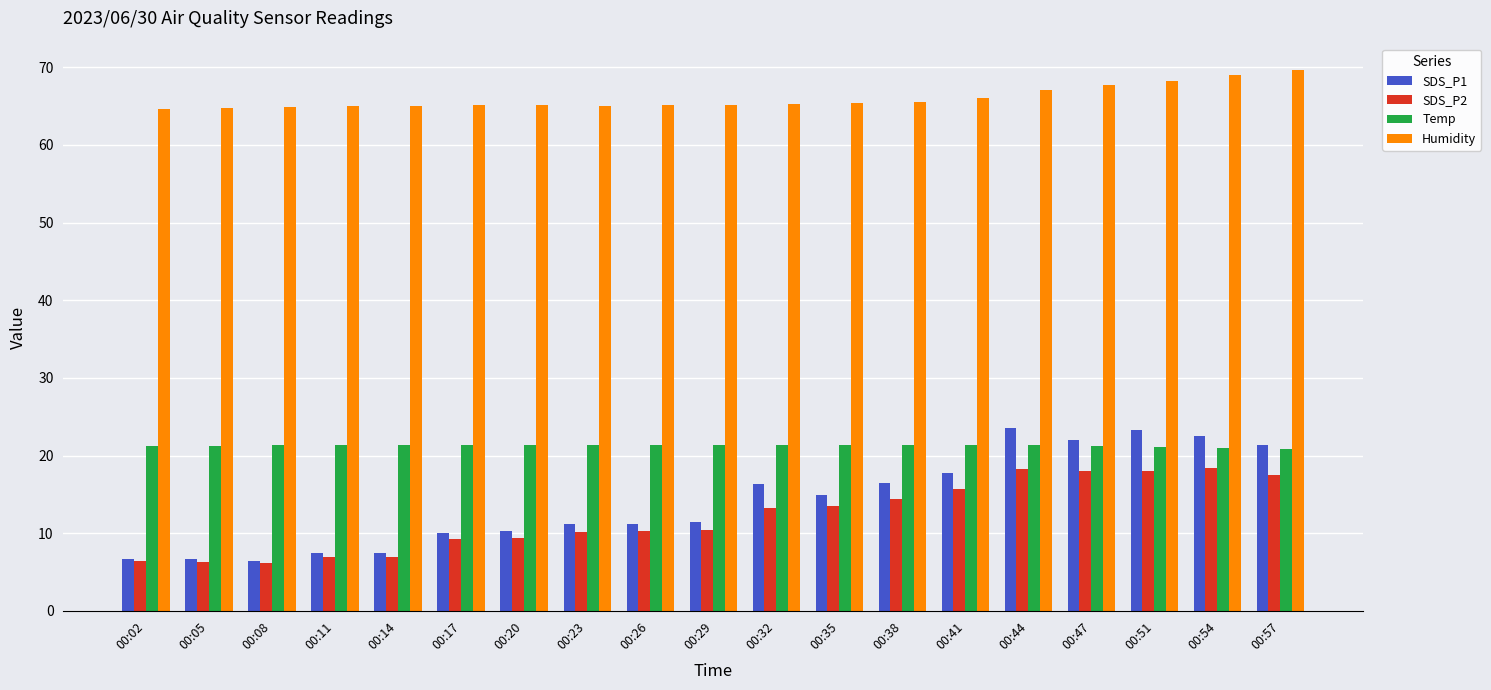

List the series in order of their peak value, lowest first.

SDS_P2, Temp, SDS_P1, Humidity